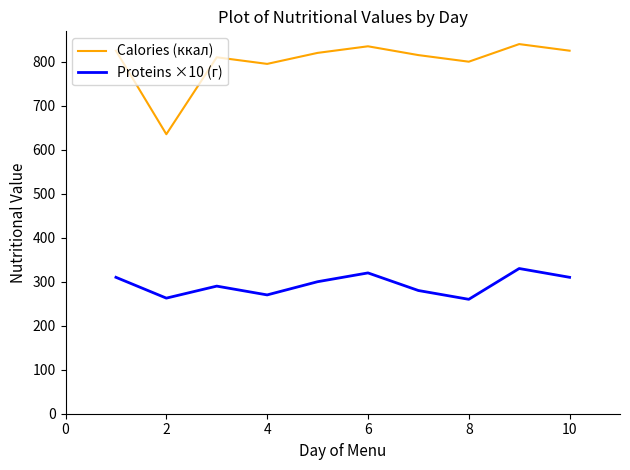

Rank the series by their maximum value, from highest to lowest.

Calories (ккал), Proteins ×10 (г)